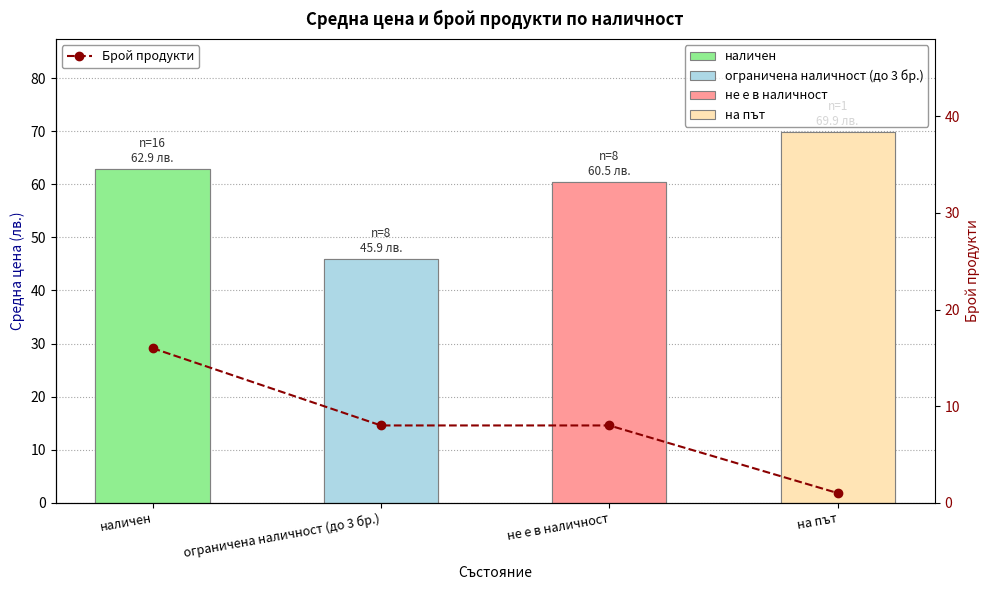

True or false: Брой продукти has more than 2 interior local peaks.

False